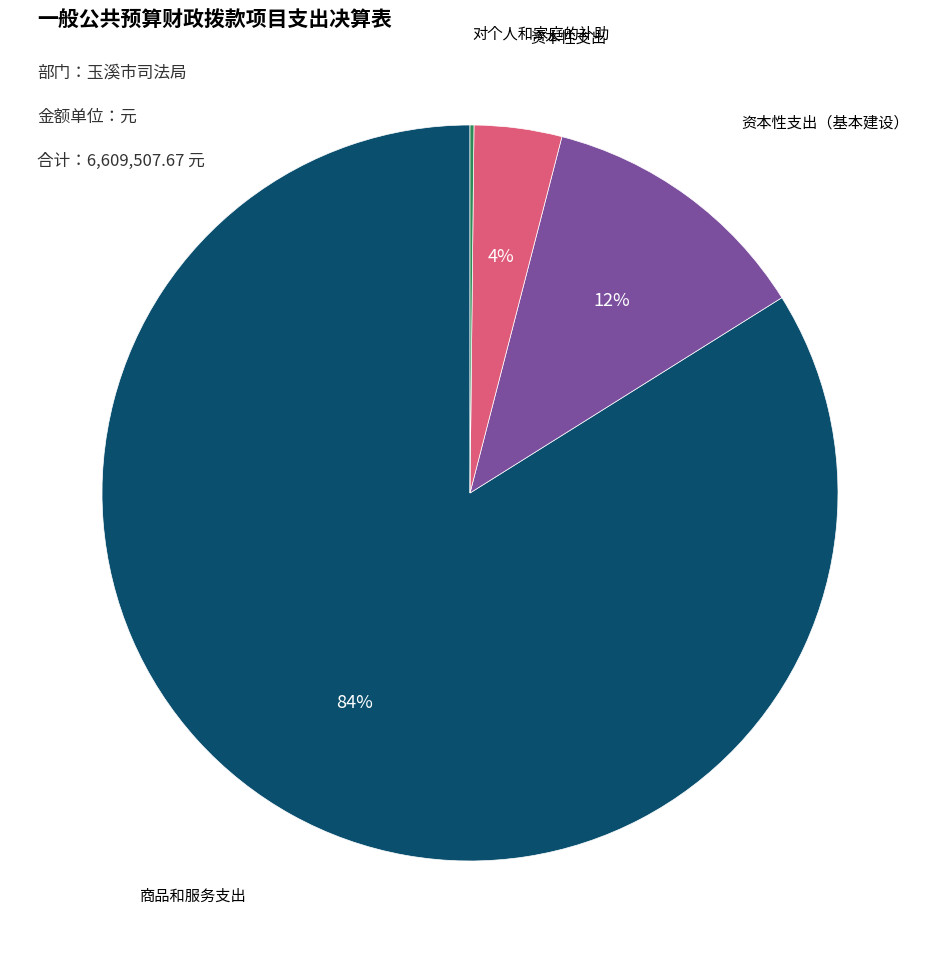

To the nearest percent, what is the difference between the largest and smallest slice percentages?

84%